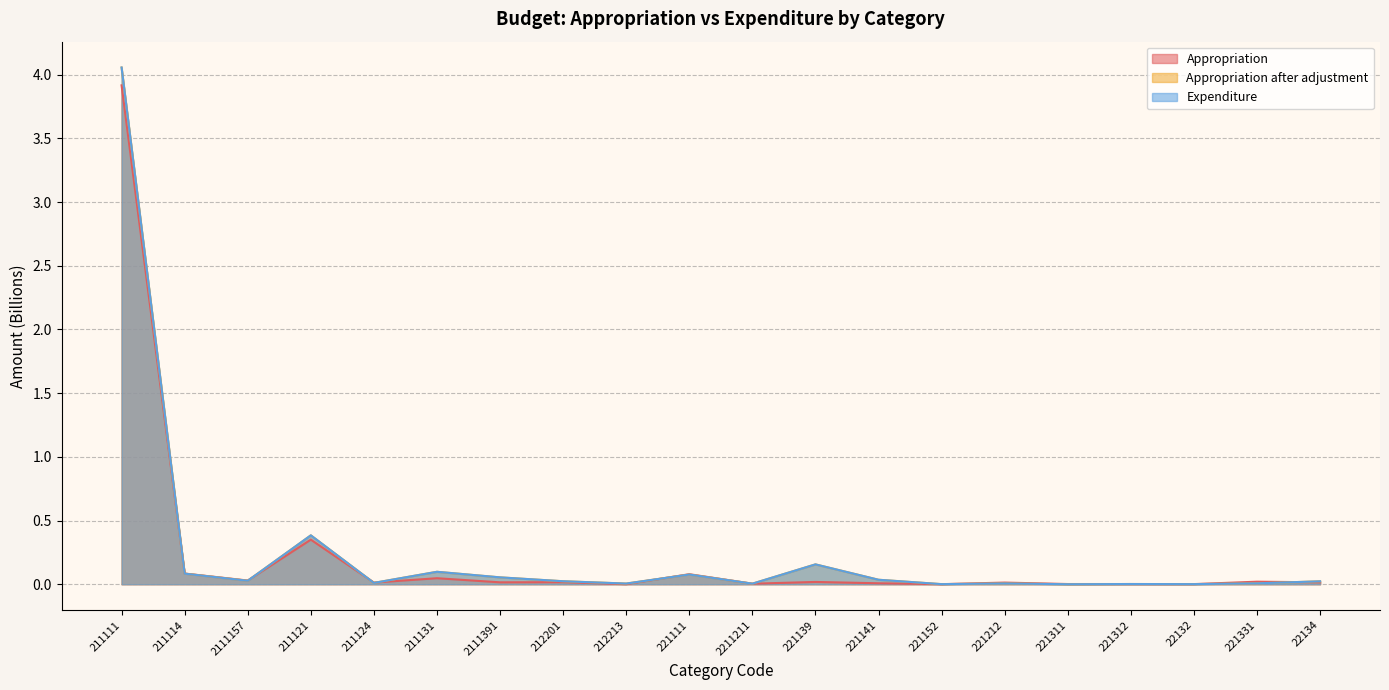

At how many categories does at least one series exceed 1?

1